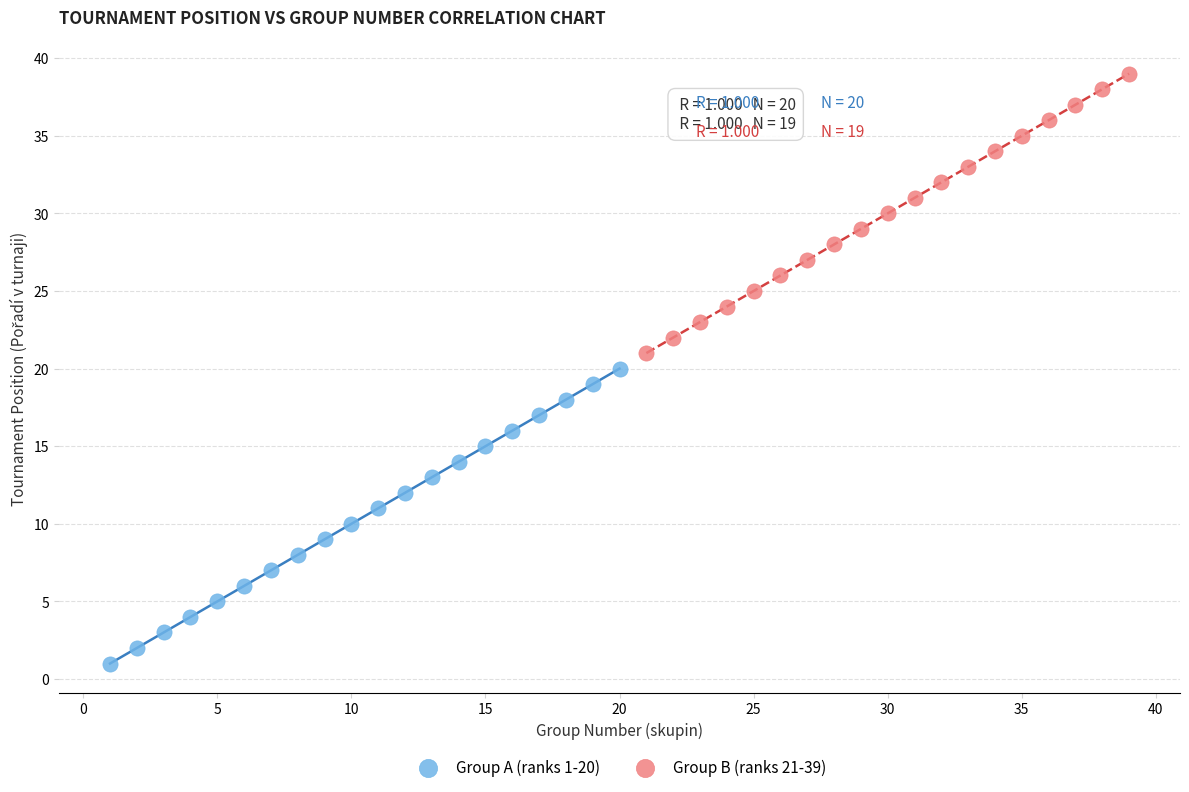

What are all the series names shown in the legend?

Group A (ranks 1-20), Group B (ranks 21-39)